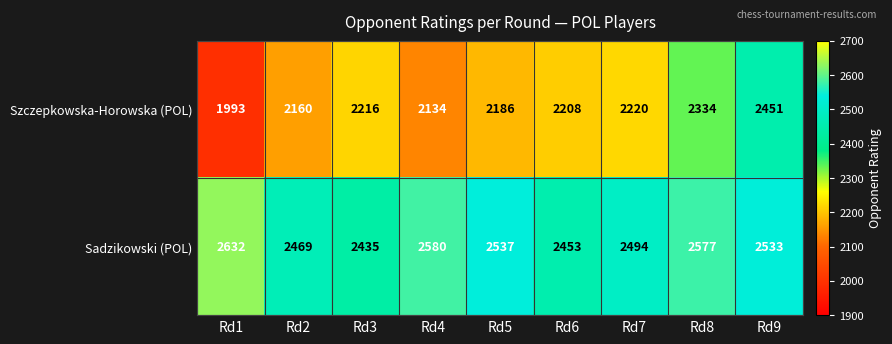

True or false: Szczepkowska-Horowska (POL) has a value of 789 at Rd2.

False